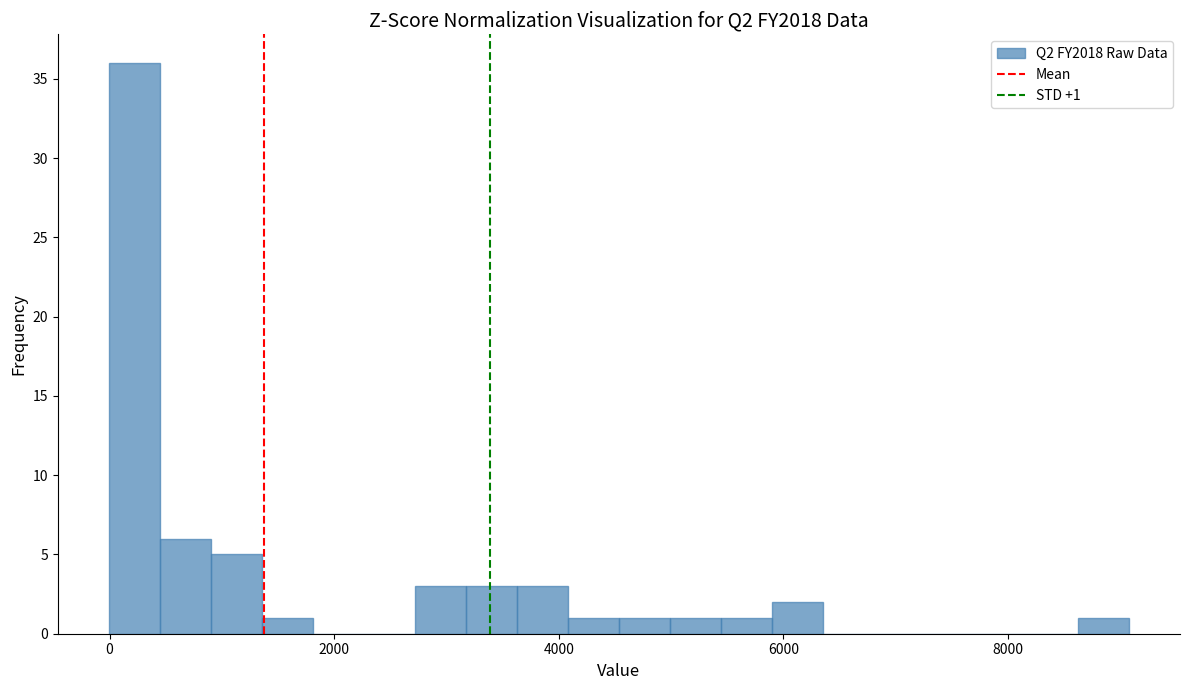

Around what value on the x-axis is the tallest bar? Give the approximate position of its centre, as read against the axis.

200